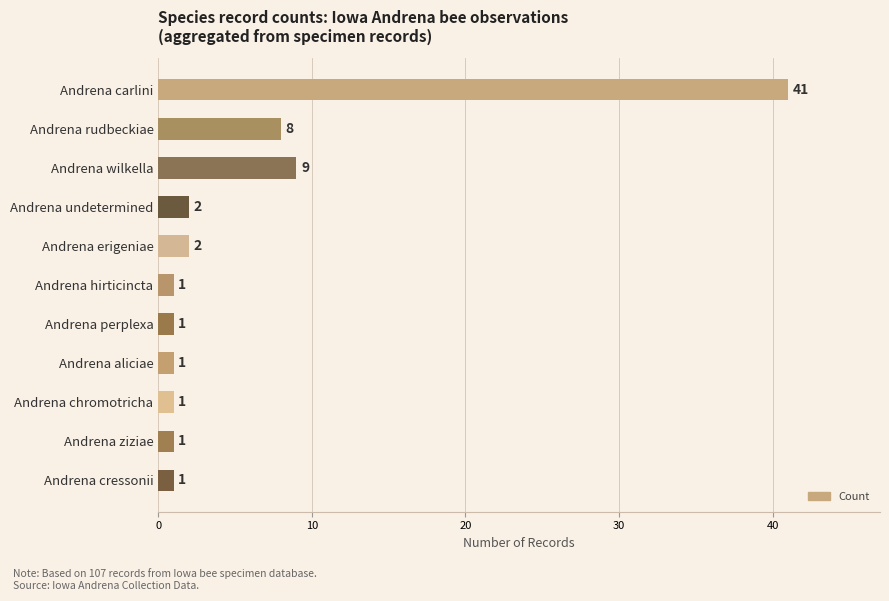

Which has a higher value, Andrena ziziae or Andrena wilkella?

Andrena wilkella